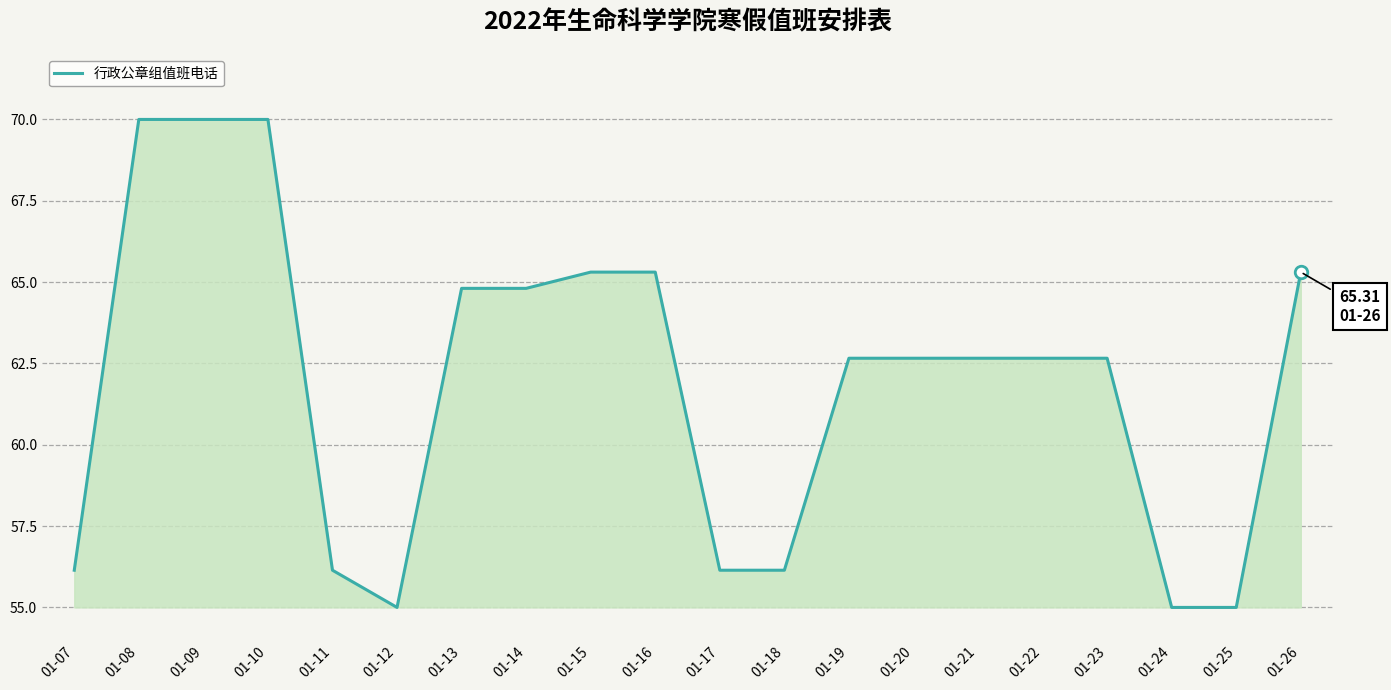

What is the ratio of the value at 01-21 to the value at 01-07?

1.1